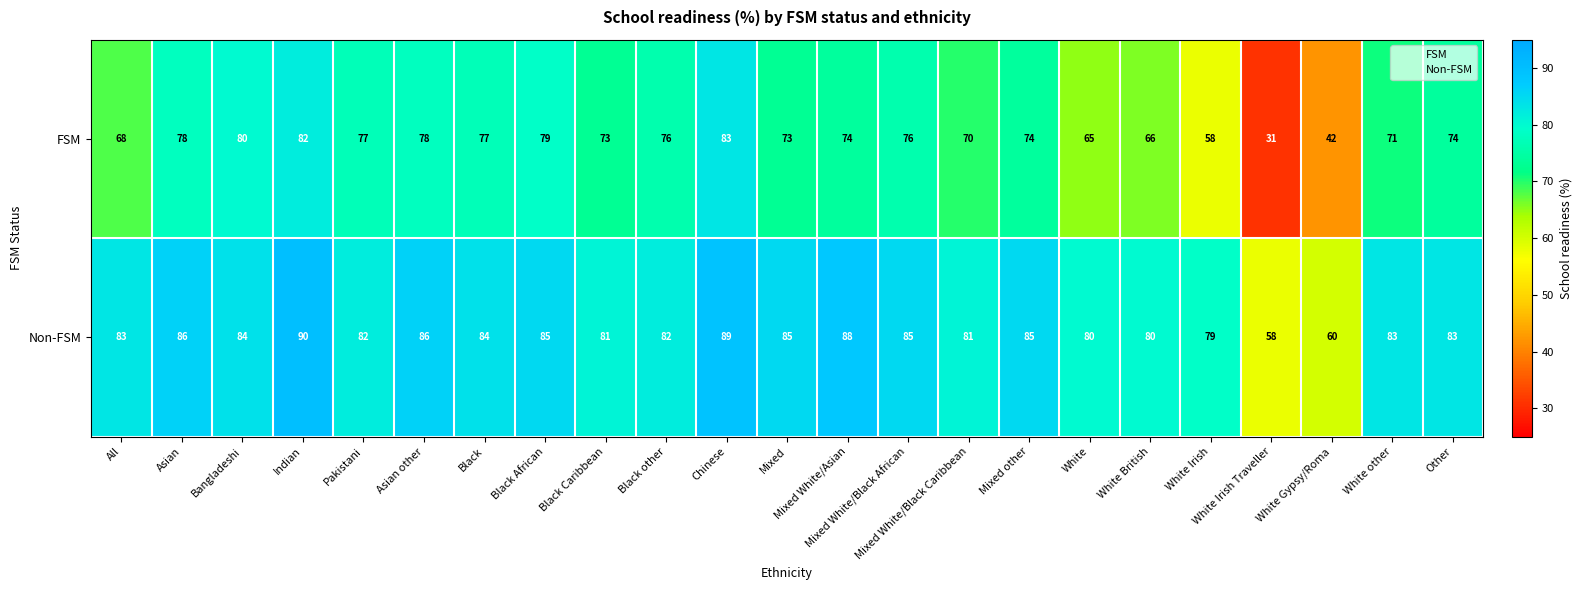

How many data points does each series have?

23